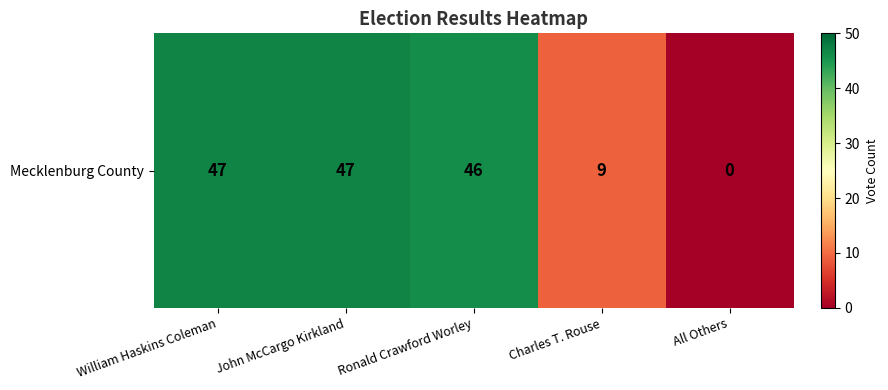

At which category does the chart reach its minimum across all series?

All Others